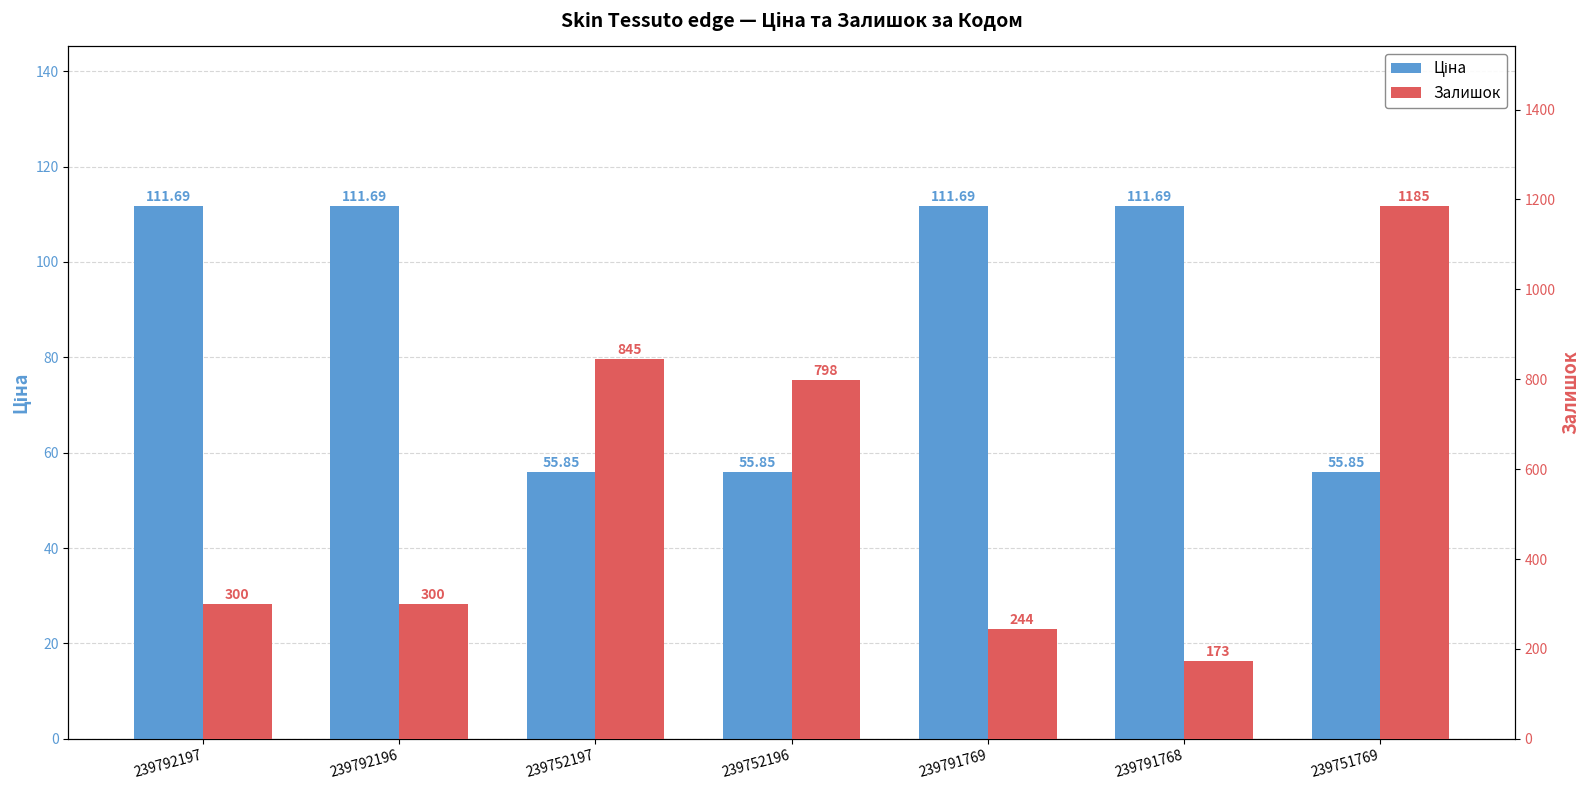

How many bars are there in each group?

2